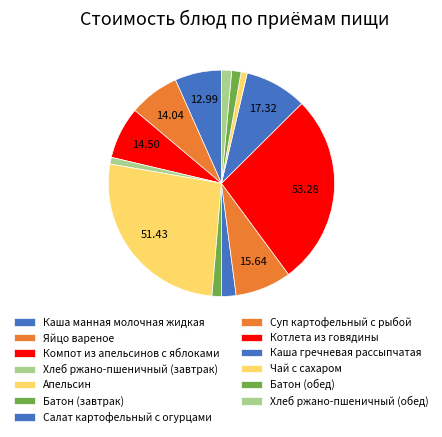

What is the largest slice in the pie chart?

Котлета из говядины